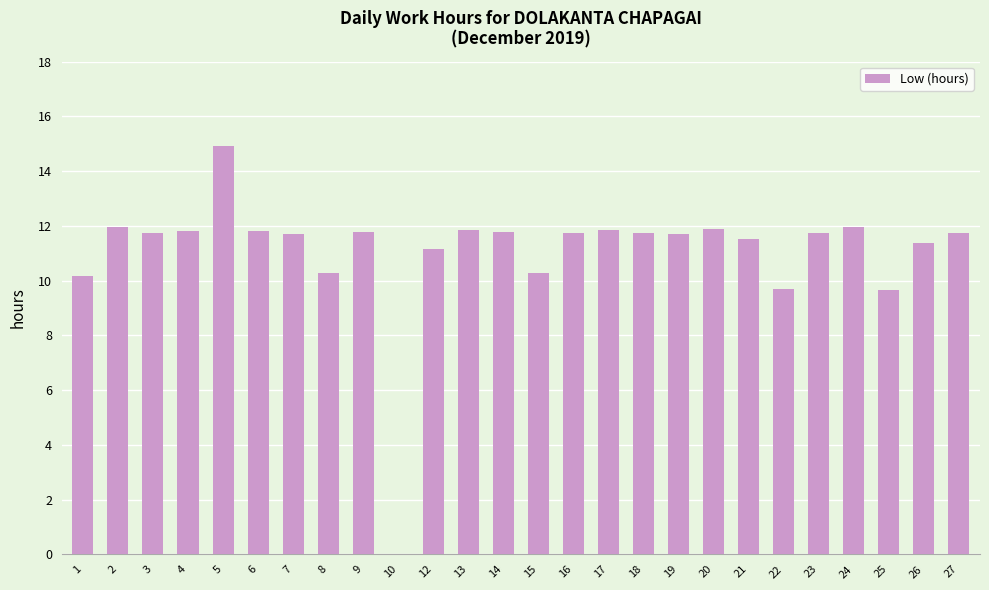

Read the value at 20.

11.9